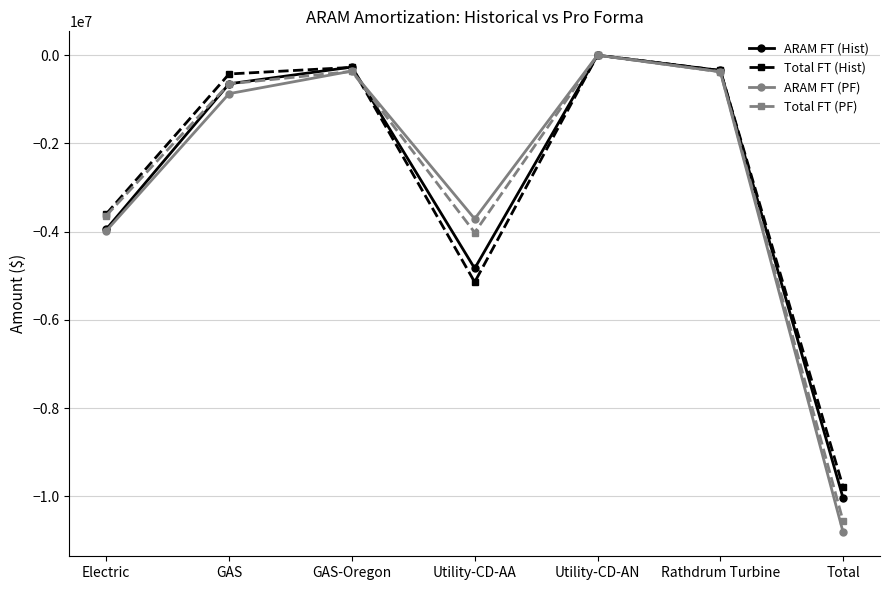

True or false: Total FT (PF) has a value of -367602.7 at GAS-Oregon.

True